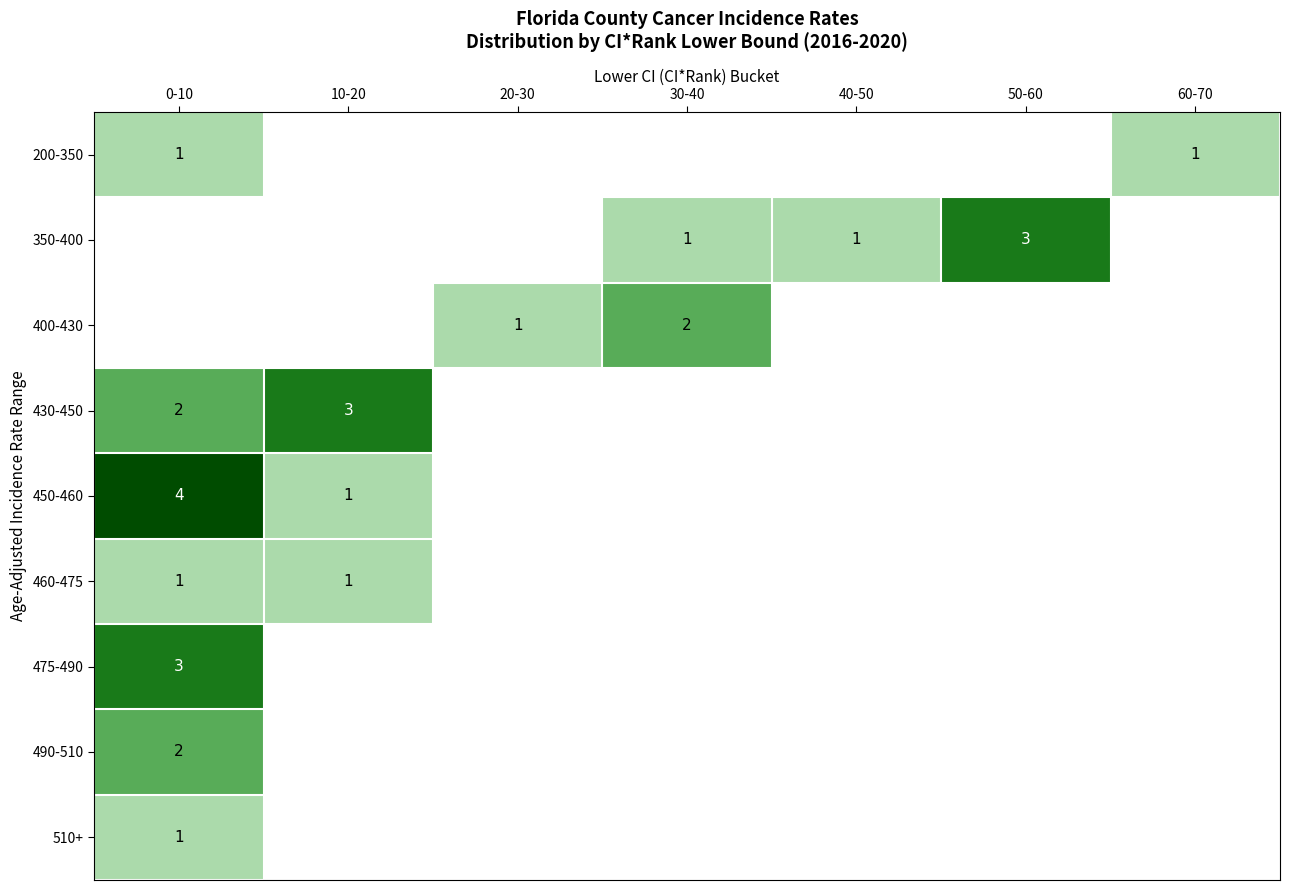

Rank the series at 10-20 from highest to lowest value.

430-450, 450-460, 460-475, 200-350, 350-400, 400-430, 475-490, 490-510, 510+